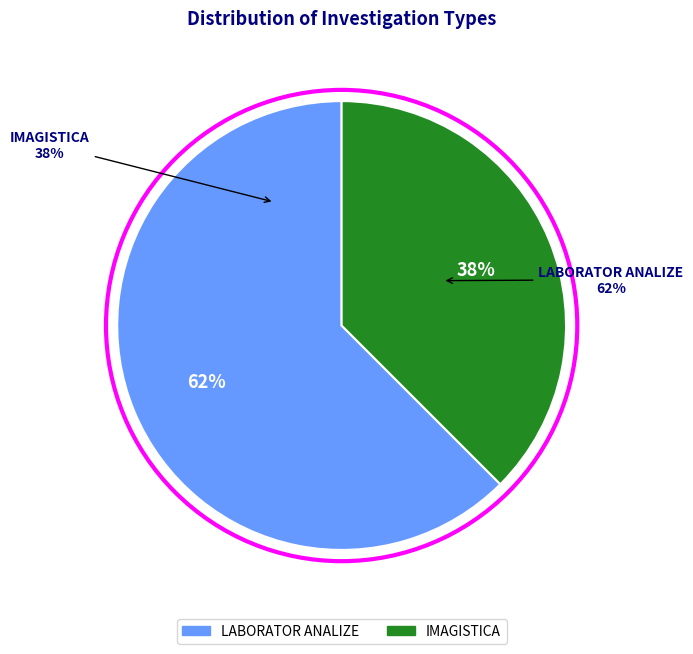

Is there a majority slice in this chart?

Yes